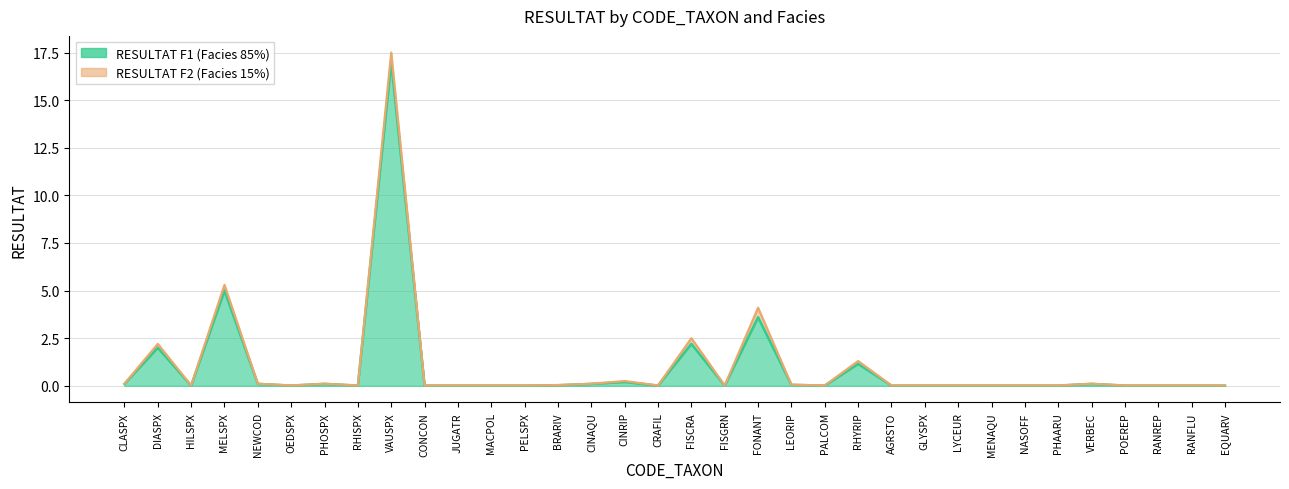

The value at PHOSPX is 0.1. True or false?

False